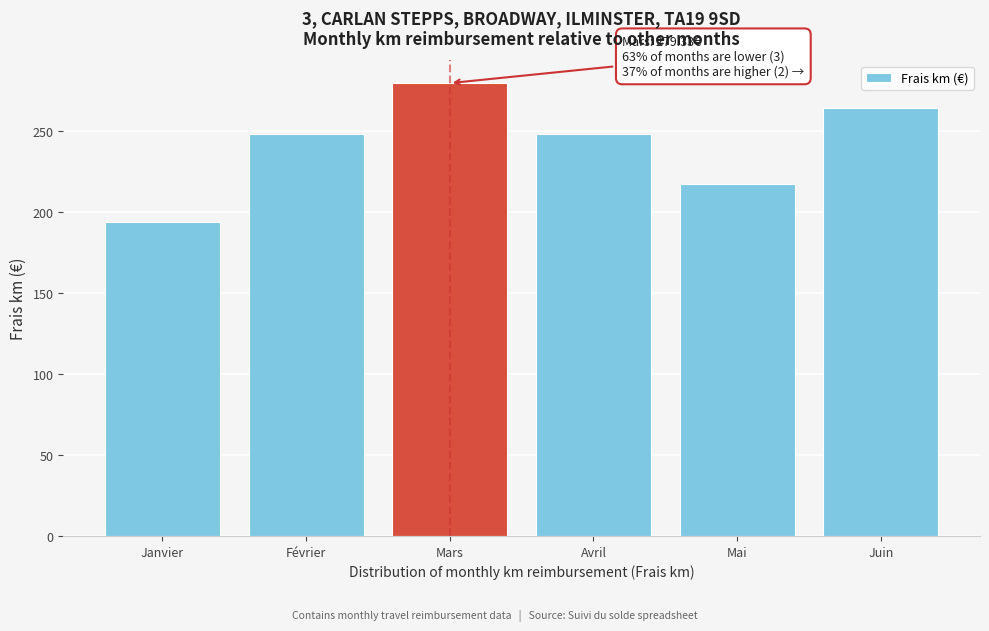

What is the change in value from Janvier to Avril?

+54.2